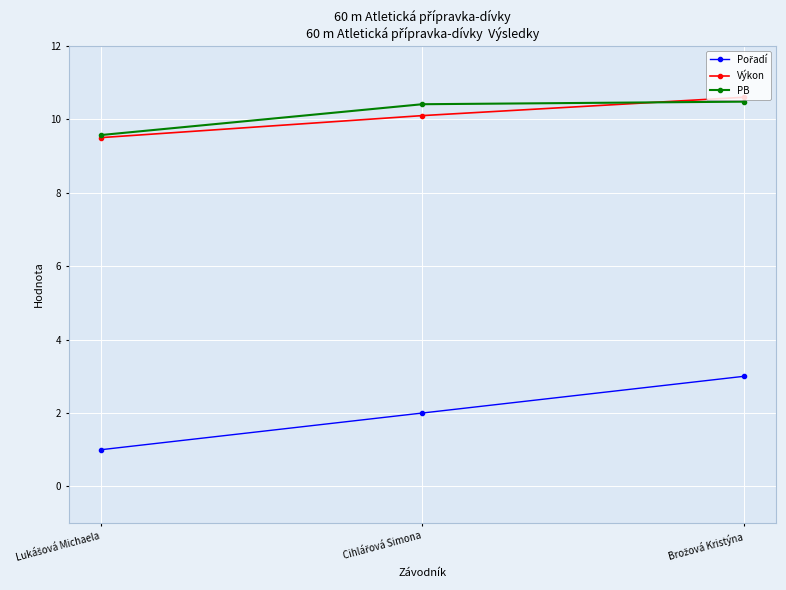

At how many categories does at least one series exceed 5?

3